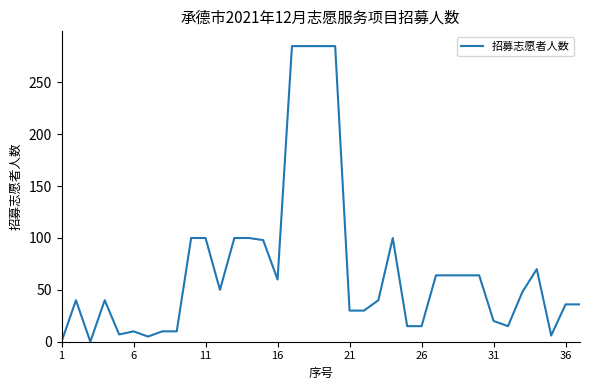

What is the maximum value shown in the chart?

285